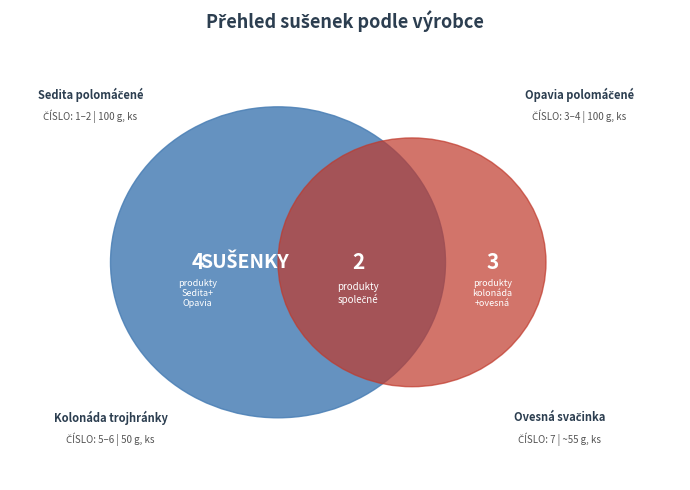

How much of the chart is everything except Sedita polomáčené?

71.4%